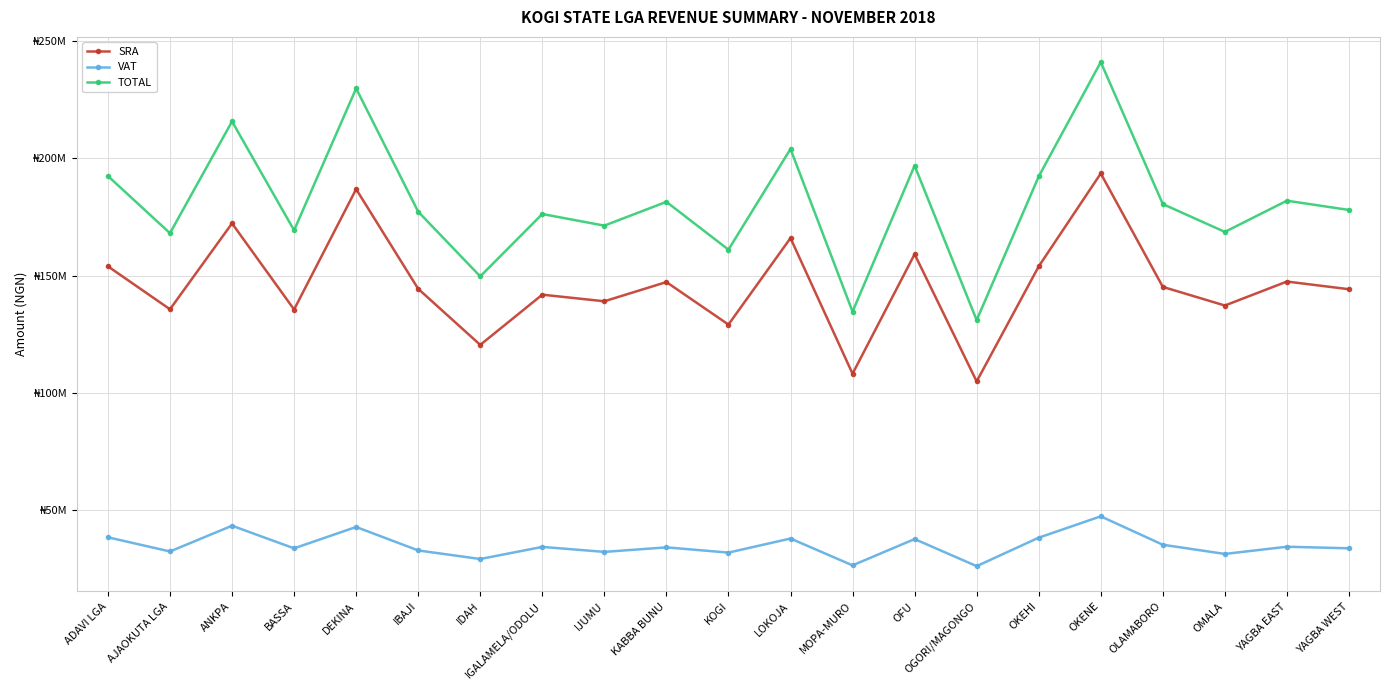

True or false: TOTAL and SRA intersect in this chart.

False